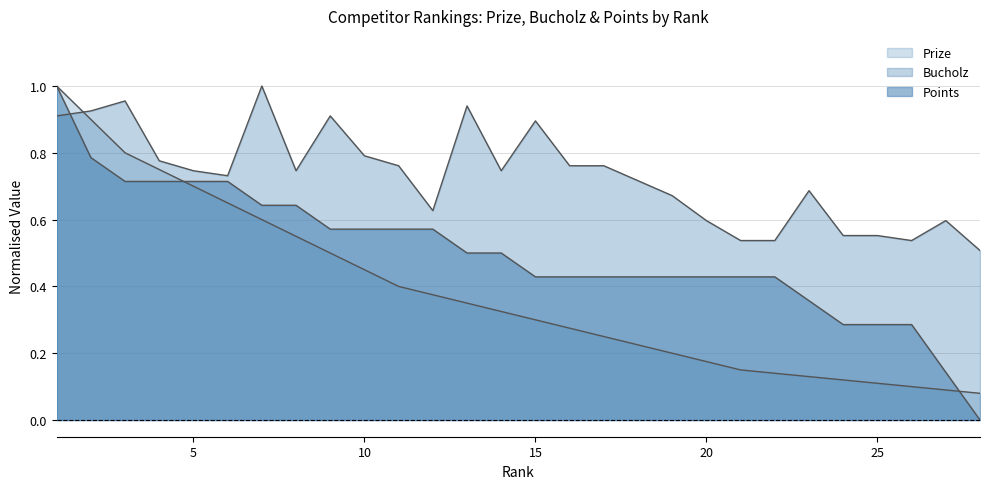

Rank the series by their average value, from highest to lowest.

Bucholz, Points, Prize